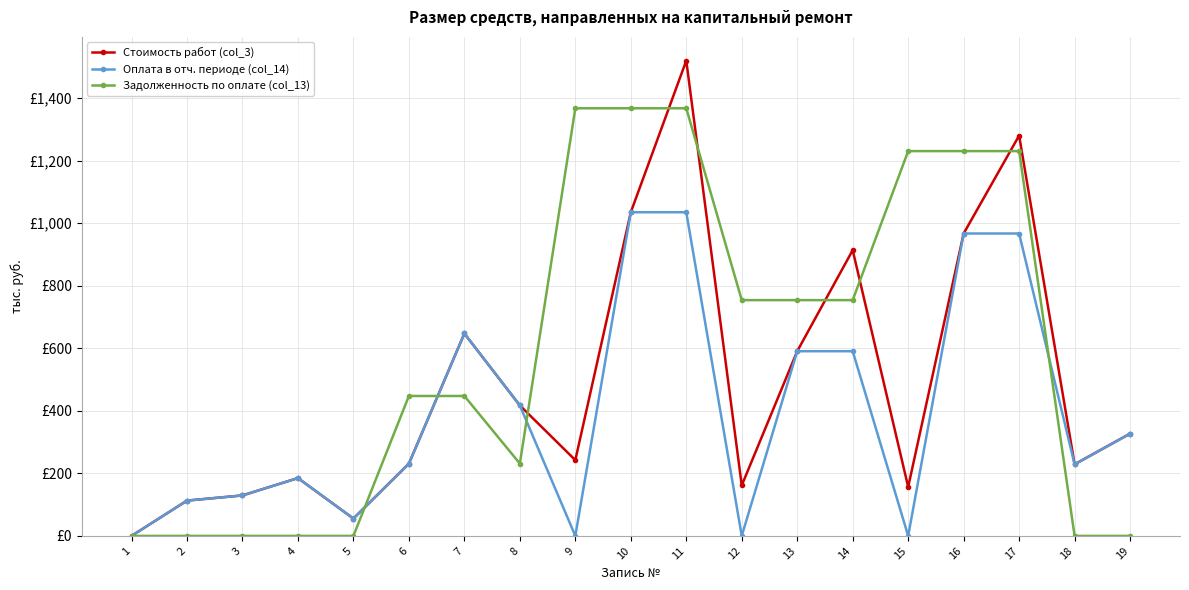

Rank the series at 1 from lowest to highest value.

Стоимость работ (col_3), Оплата в отч. периоде (col_14), Задолженность по оплате (col_13)